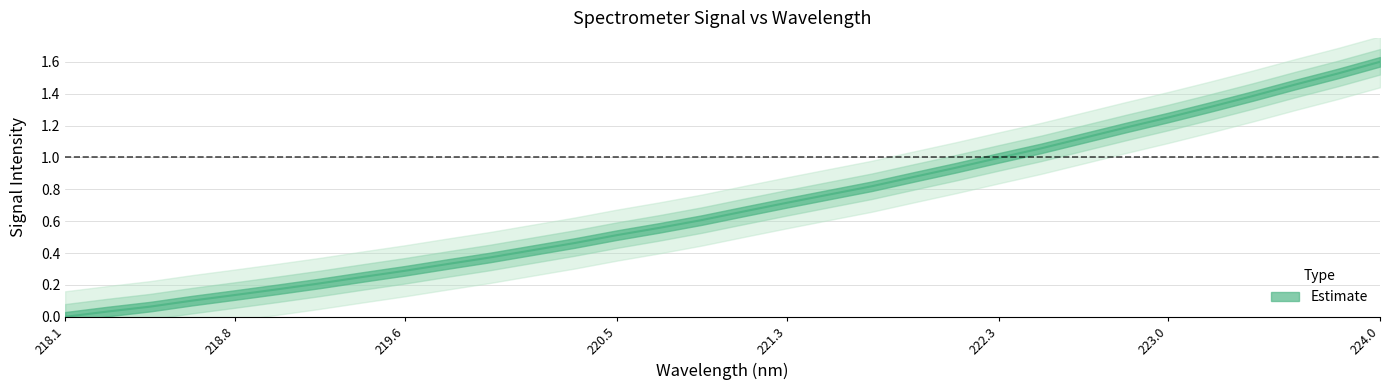

Is this an area chart (filled region under the line)?

No